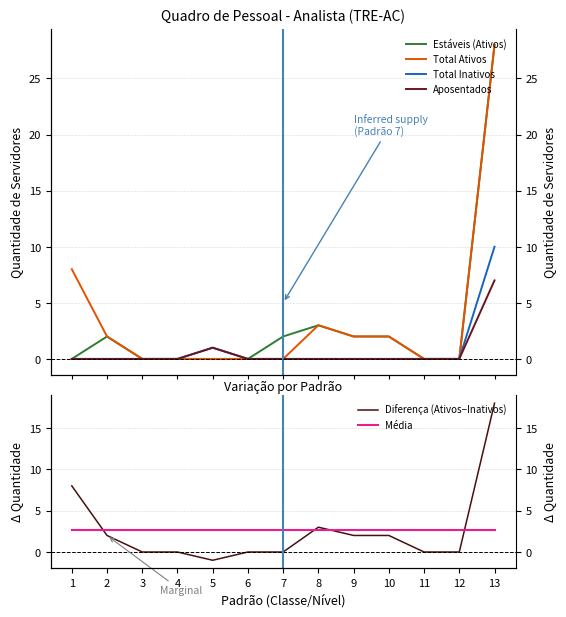

What is the highest value of the Total Inativos series?

10.0